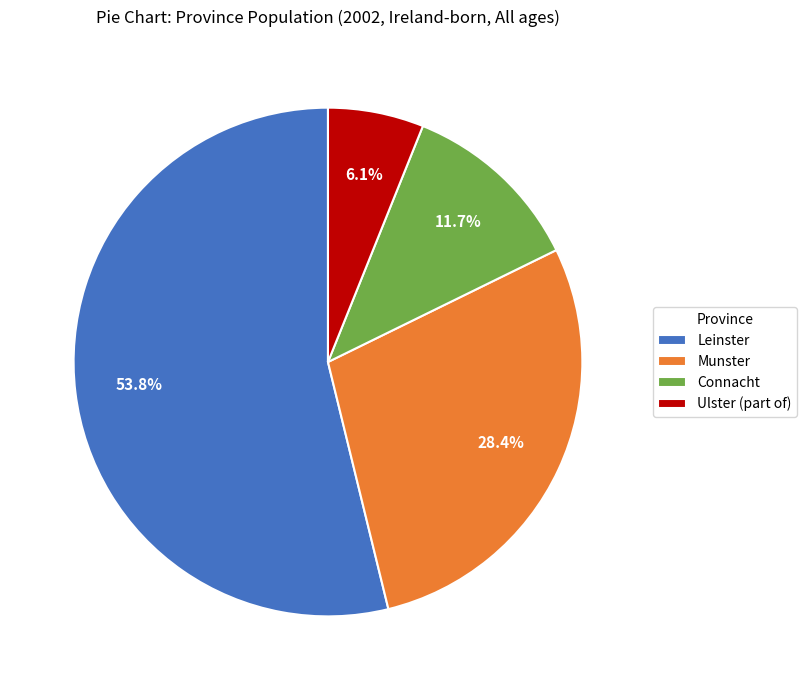

To the nearest percent, what is the difference between the largest and smallest slice percentages?

48%